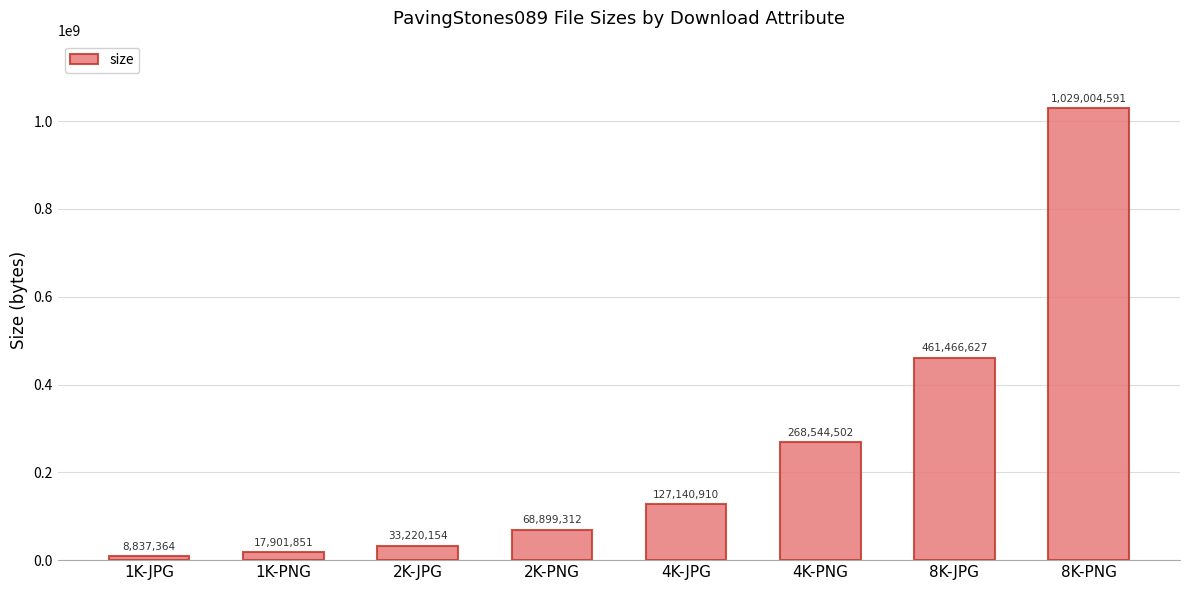

Is it true that the value at 8K-PNG is 1029004591?

True